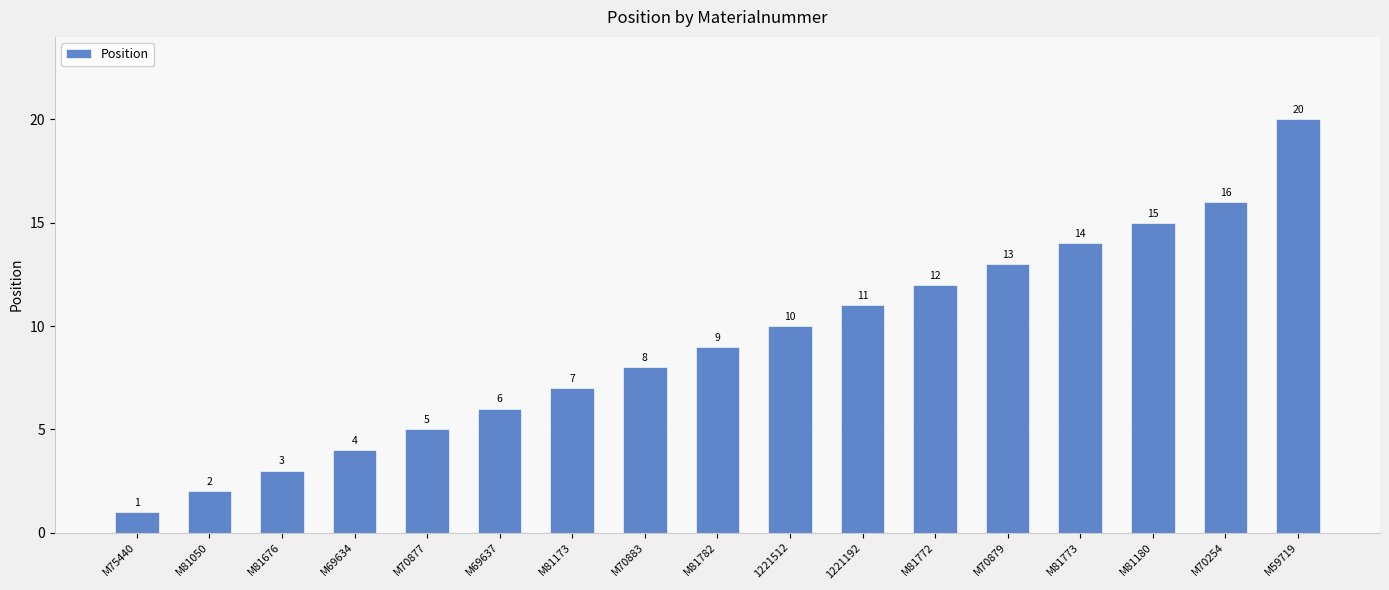

The value at M81173 is 4. True or false?

False